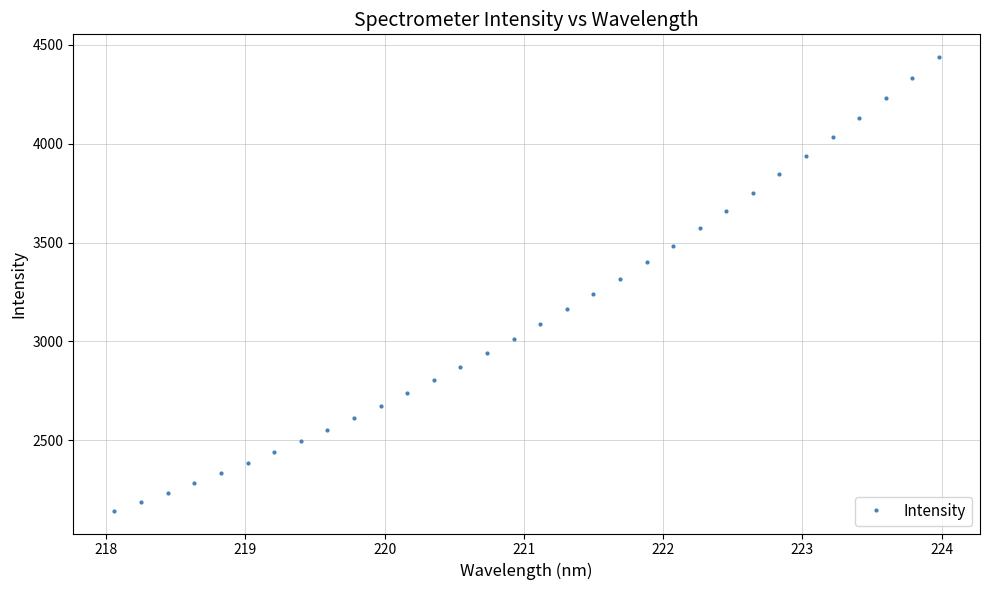

What is the difference between the maximum and second lowest values?

2249.6